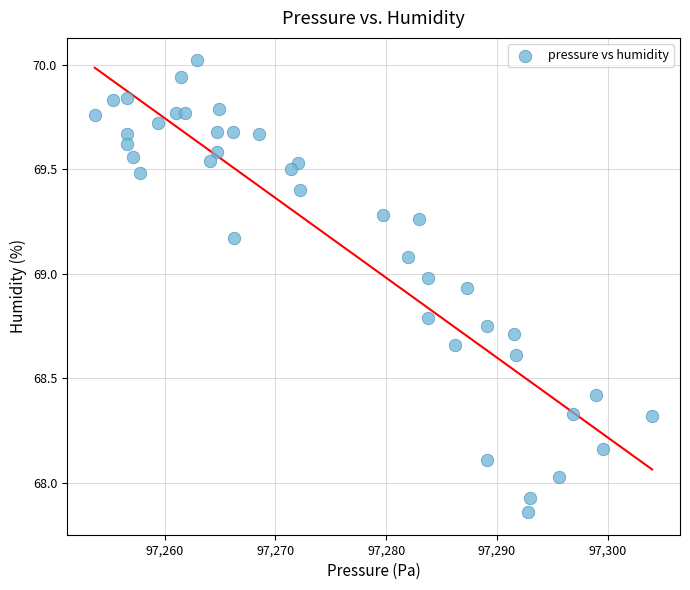

What is the range of X values (max minus min)?

50.3